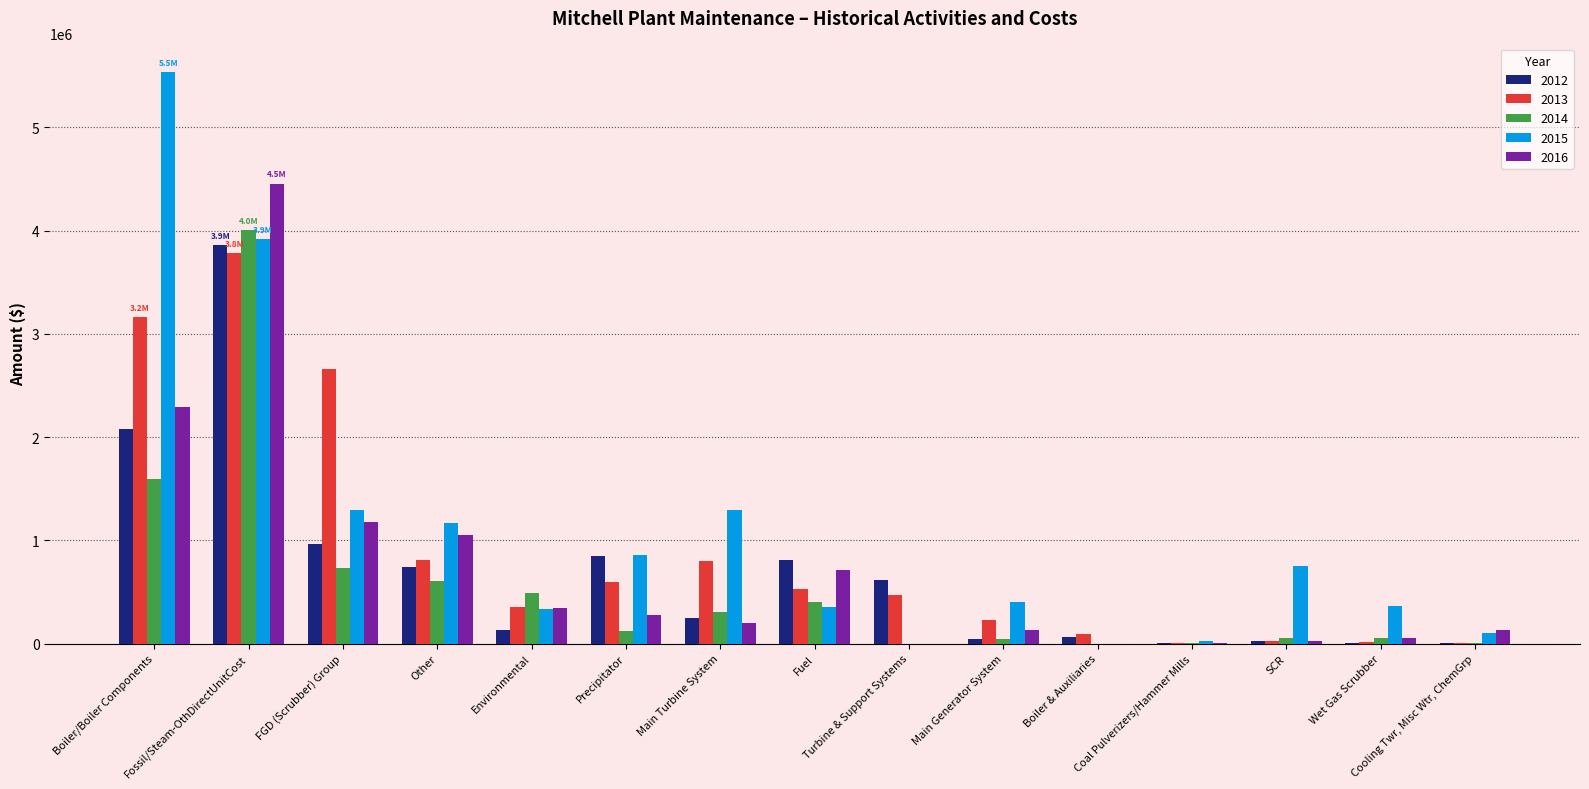

What is the sum of all 2012 values?

10438486.6